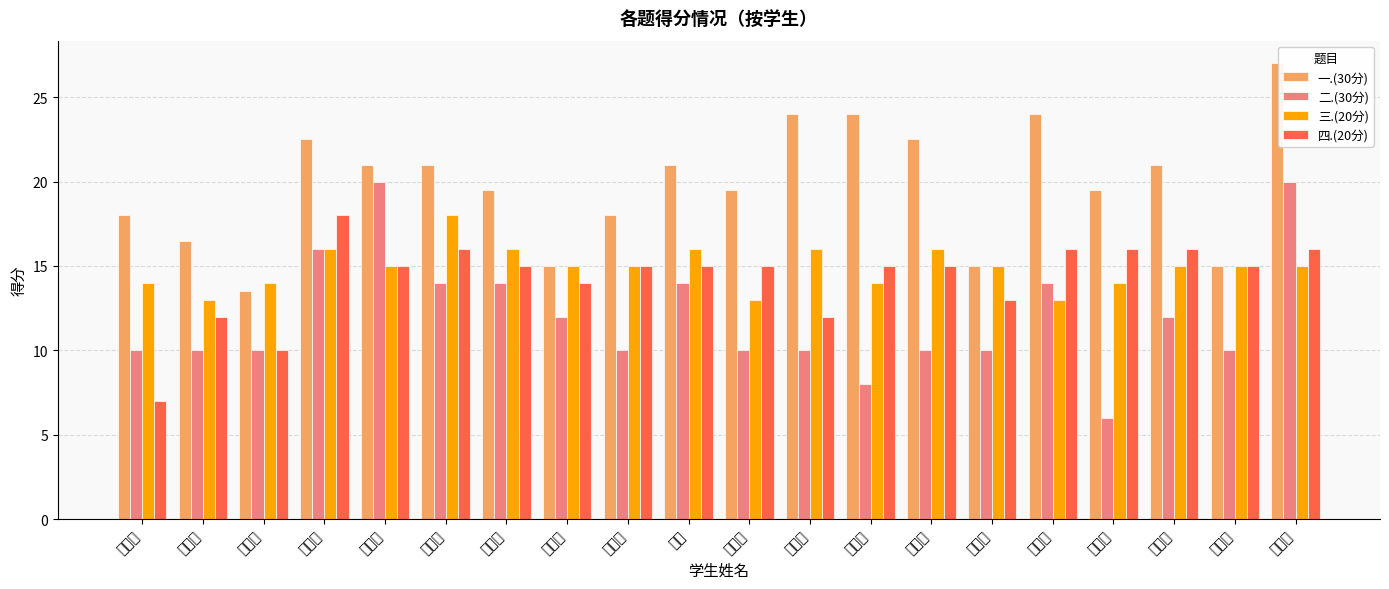

What value does the 四.(20分) series have at 李凯璇?

15.0